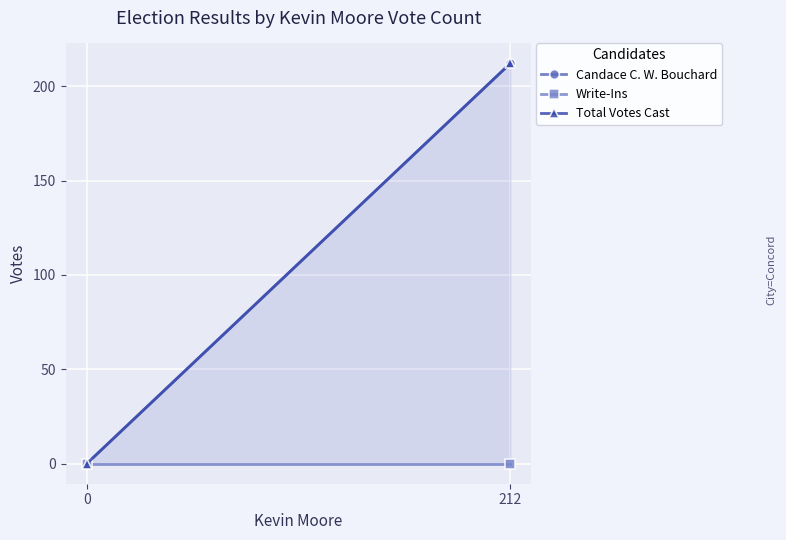

Is the value of Total Votes Cast at 212 greater than the value of Write-Ins at 212?

Yes